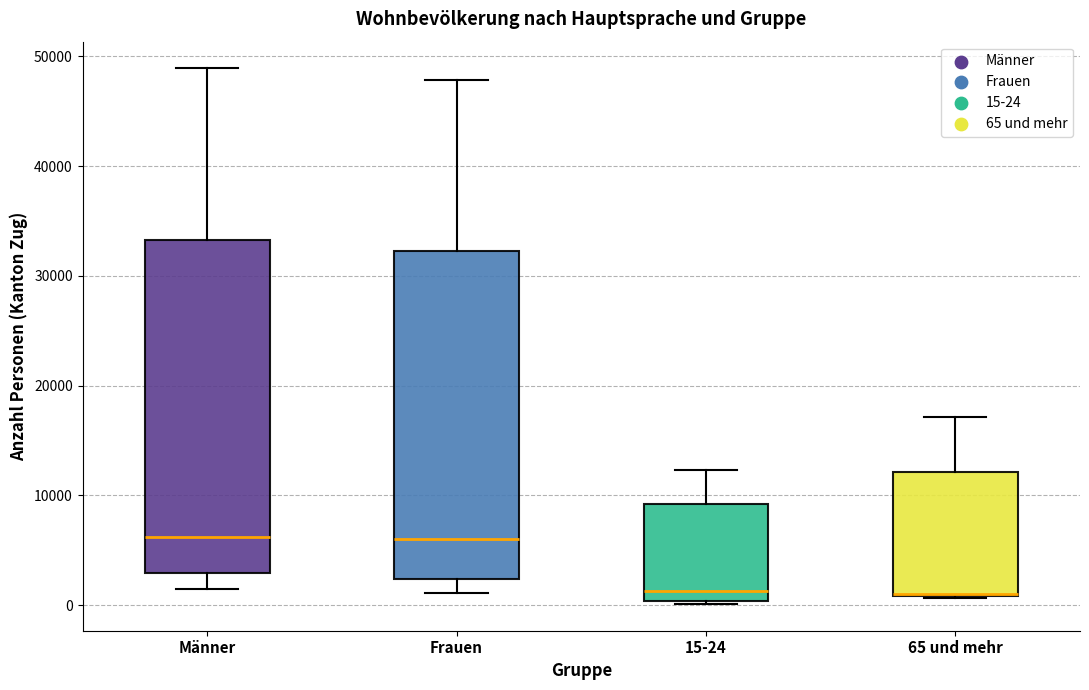

Reading left to right, transcribe this box plot: for each box, give where its median line is, the range the box spans, and where its two whiskers end, as read against the y-axis. The values are not printed on the chart, so give them approximately, as read against the axis.

Männer: median 6000, box 3000 to 33000, whiskers 1000 to 49000
Frauen: median 6000, box 2000 to 32000, whiskers 1000 to 48000
15-24: median 1000, box 0 to 9000, whiskers 0 (just below the box's lower edge) to 12000
65 und mehr: median 1000 (drawn on the box's lower edge), box 1000 to 12000, whiskers 1000 to 17000